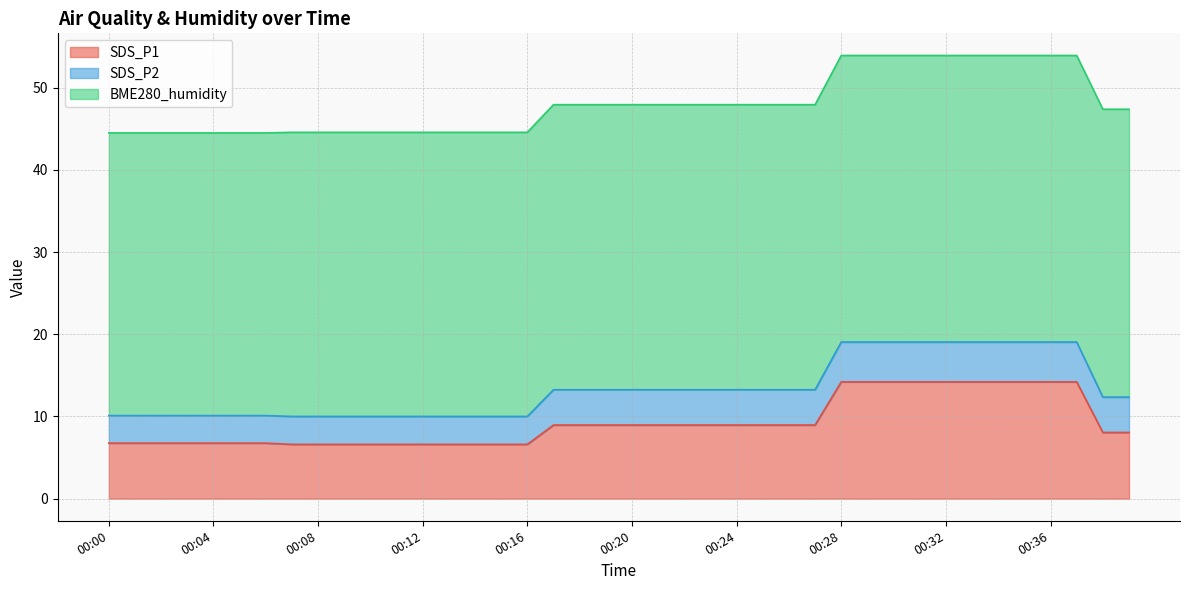

Which series has the largest total across all categories?

BME280_humidity